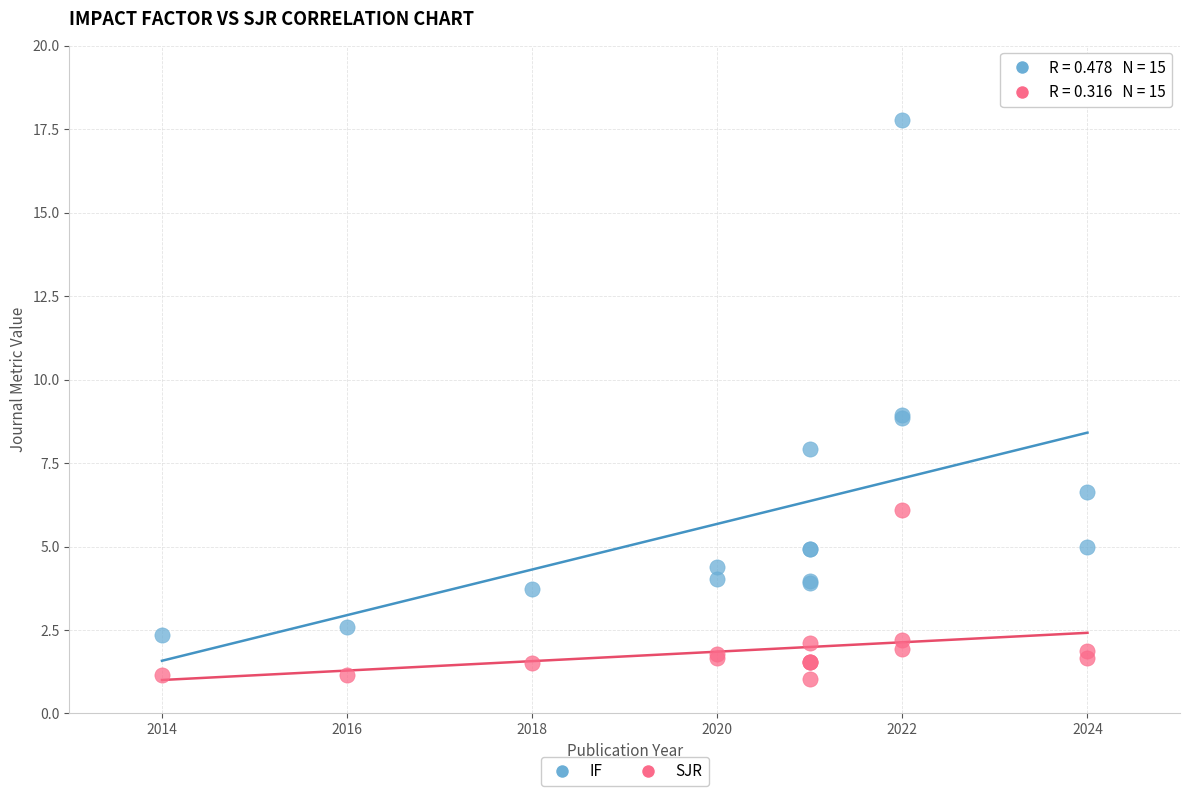

Which series reaches the minimum Y coordinate?

SJR